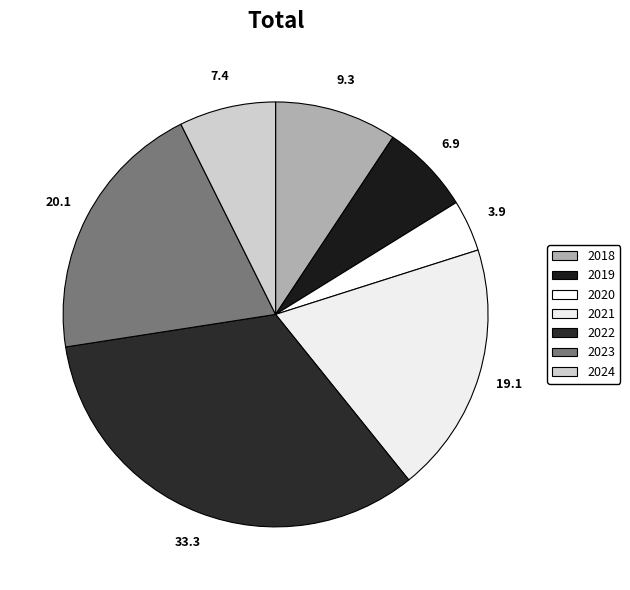

To the nearest percent, what is the difference between the 2023 and 2019 slice percentages?

13%